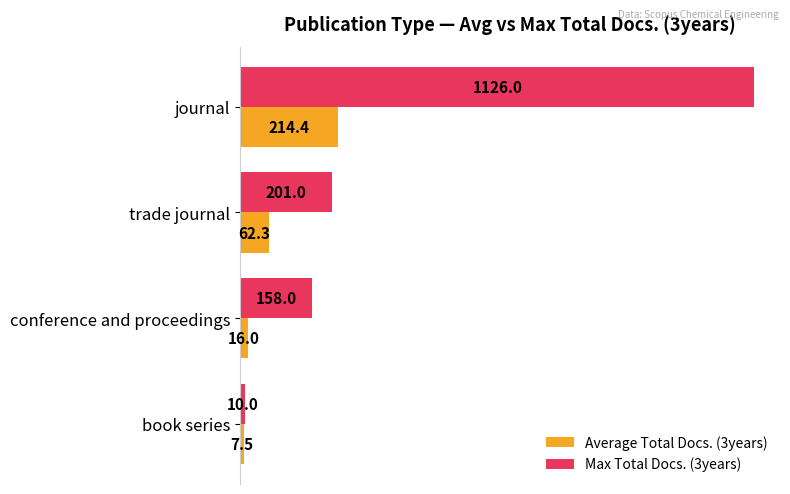

Which series has the largest total across all categories?

Max Total Docs. (3years)